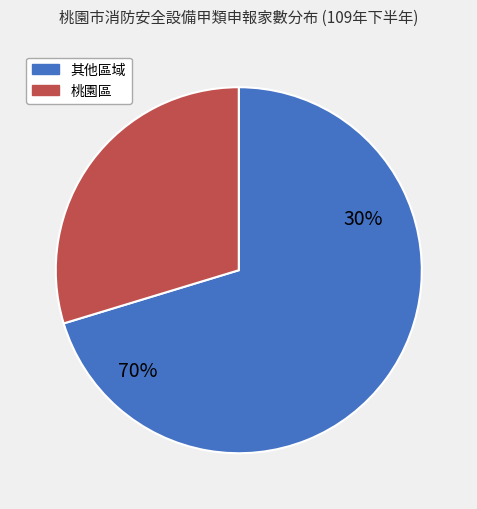

Does 新屋區 account for over 50% of the chart?

No